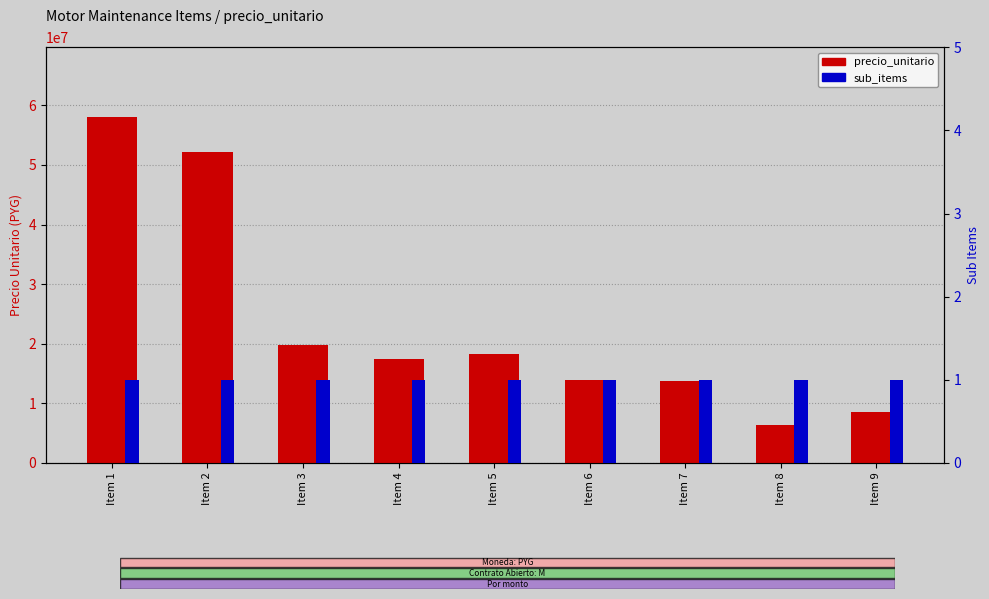

What is the average value of the sub_items series?

1